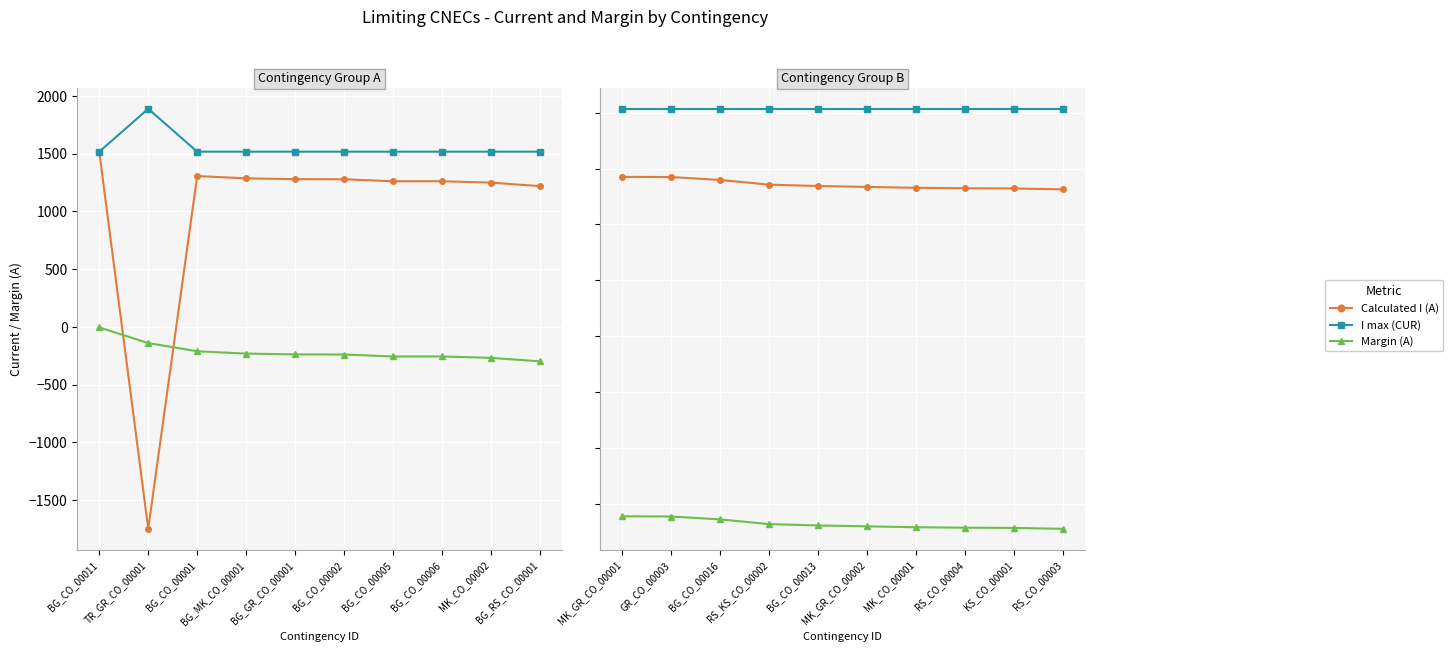

At how many categories does at least one series exceed 552?

10